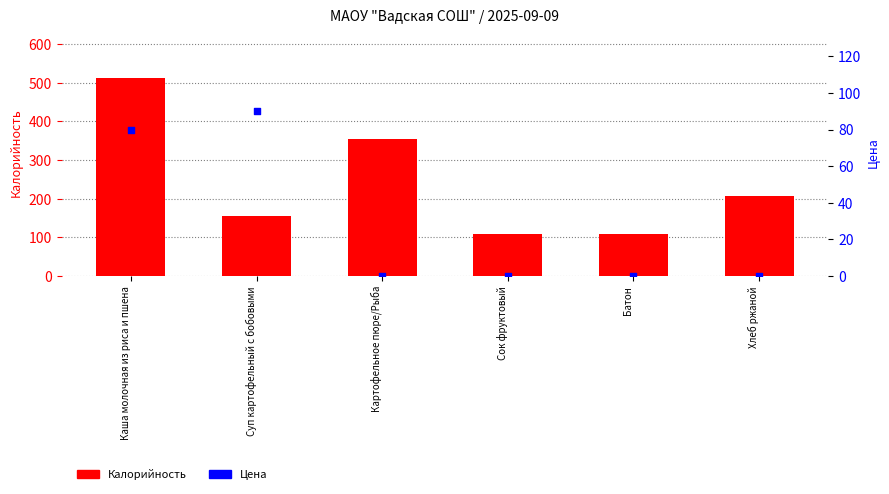

Which series contains the lowest Y value?

Цена